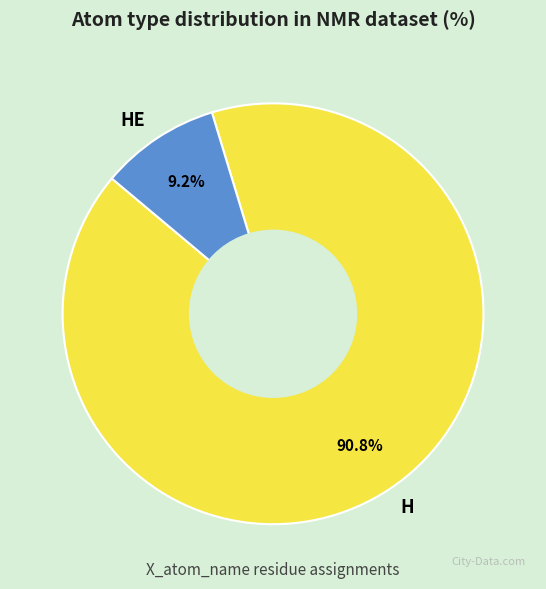

To the nearest percent, what is the combined percentage of H and HE?

100%